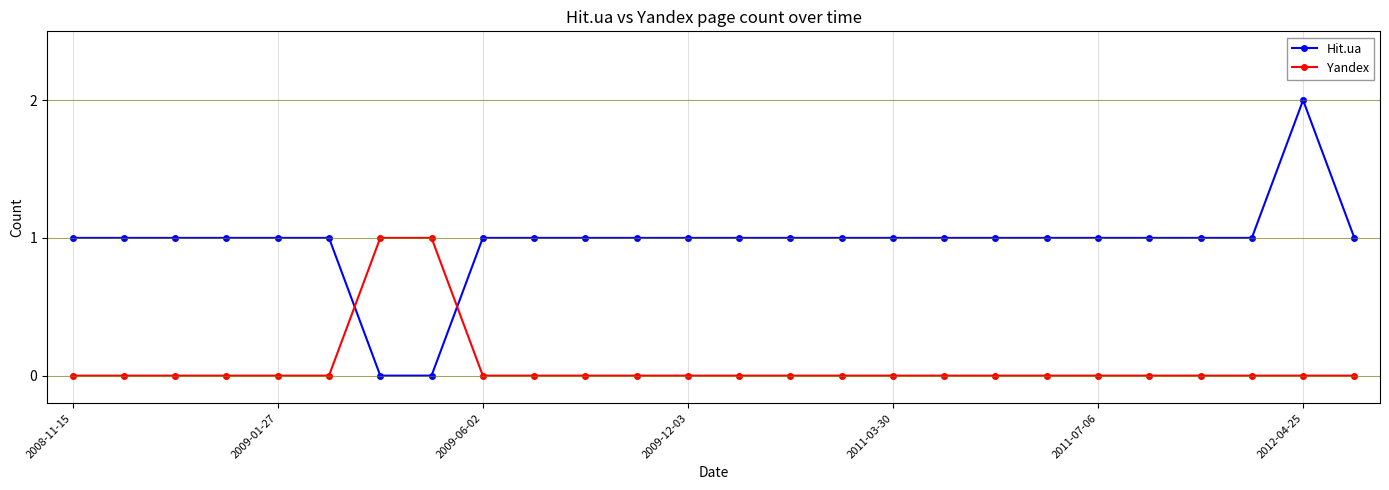

What is the sum of all Hit.ua values?

25